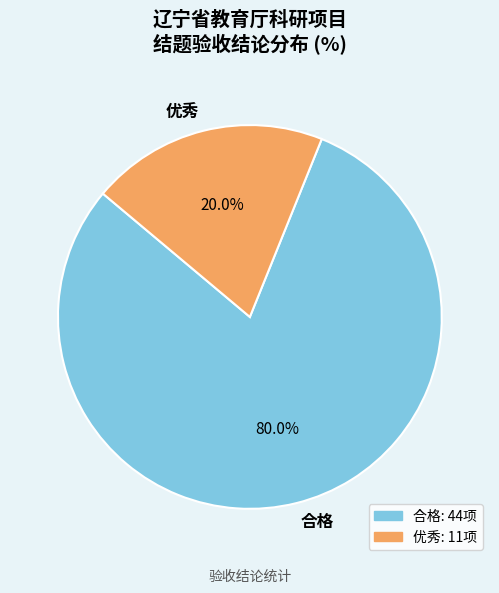

Does any single category account for the majority?

Yes